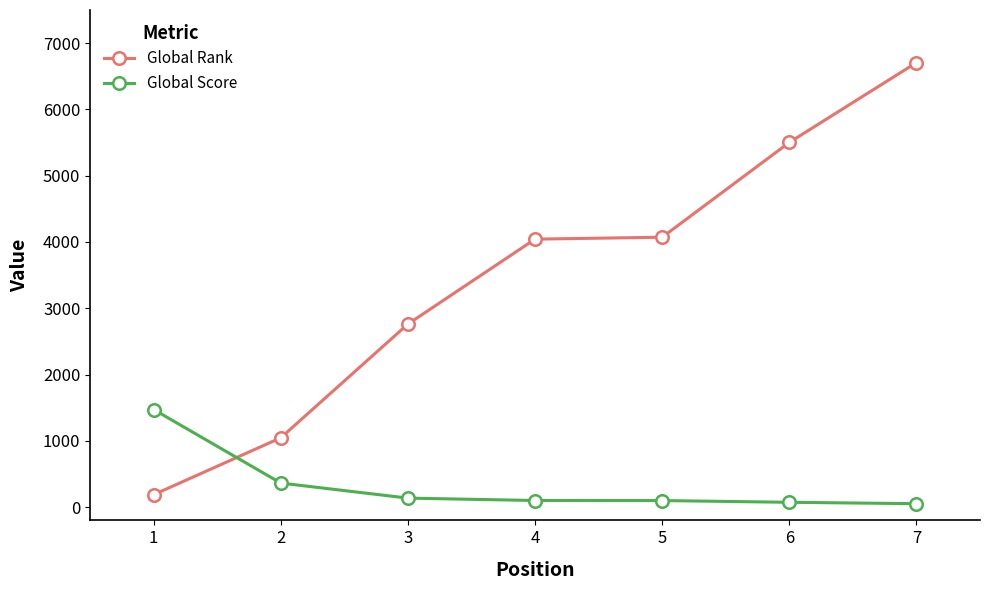

True or false: Global Rank has a value of 908 at 4.

False